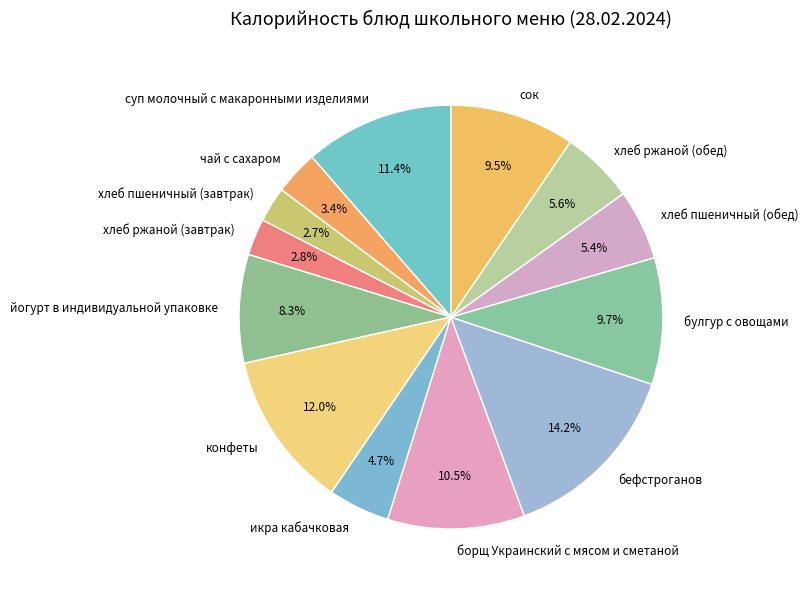

How much of the chart is everything except икра кабачковая?

95.3%